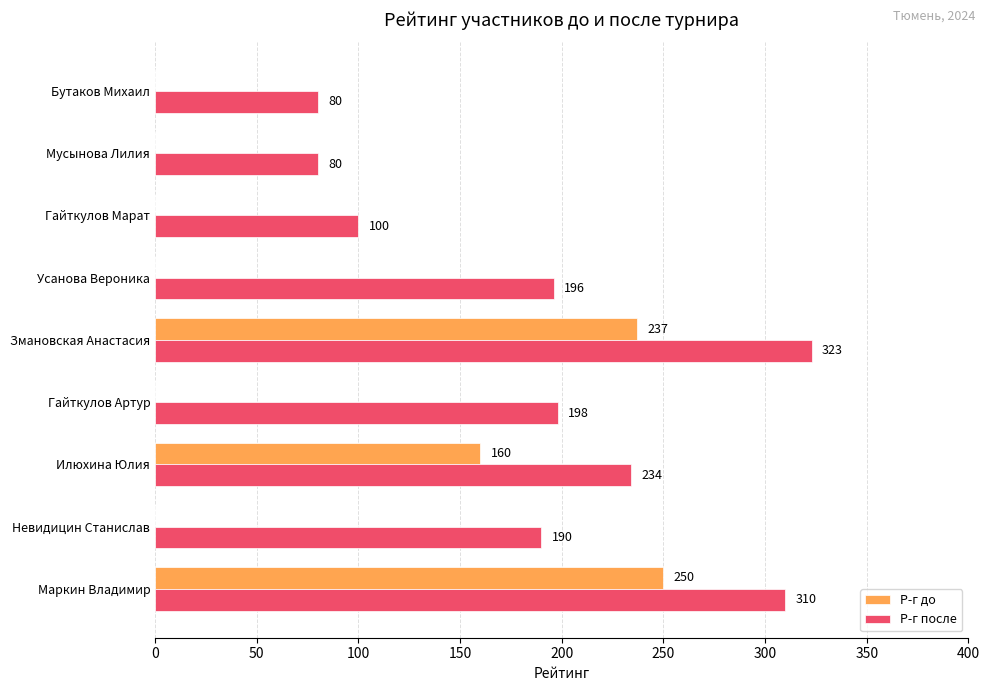

Between Змановская Анастасия and Мусынова Лилия, which series saw the biggest shift?

Р-г после